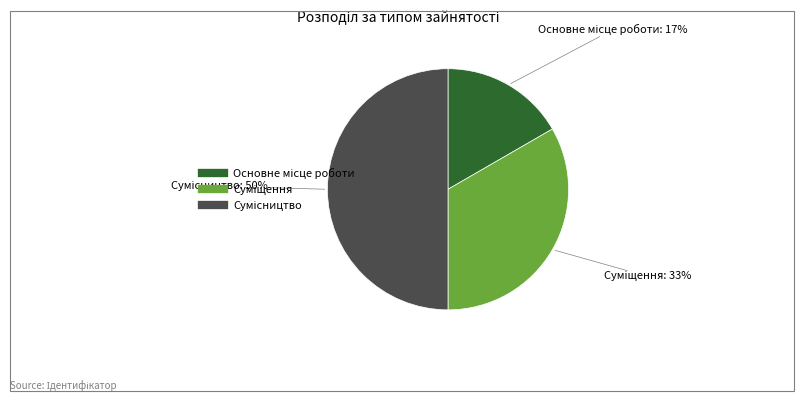

To the nearest percent, what is the average slice percentage?

33%